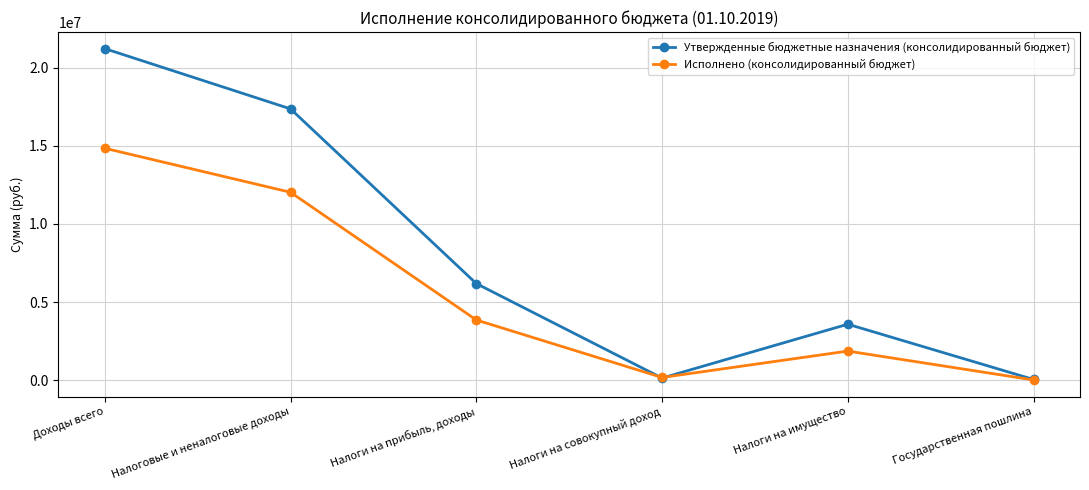

True or false: Утвержденные бюджетные назначения (консолидированный бюджет) has a value of 17355200.0 at Налоговые и неналоговые доходы.

True